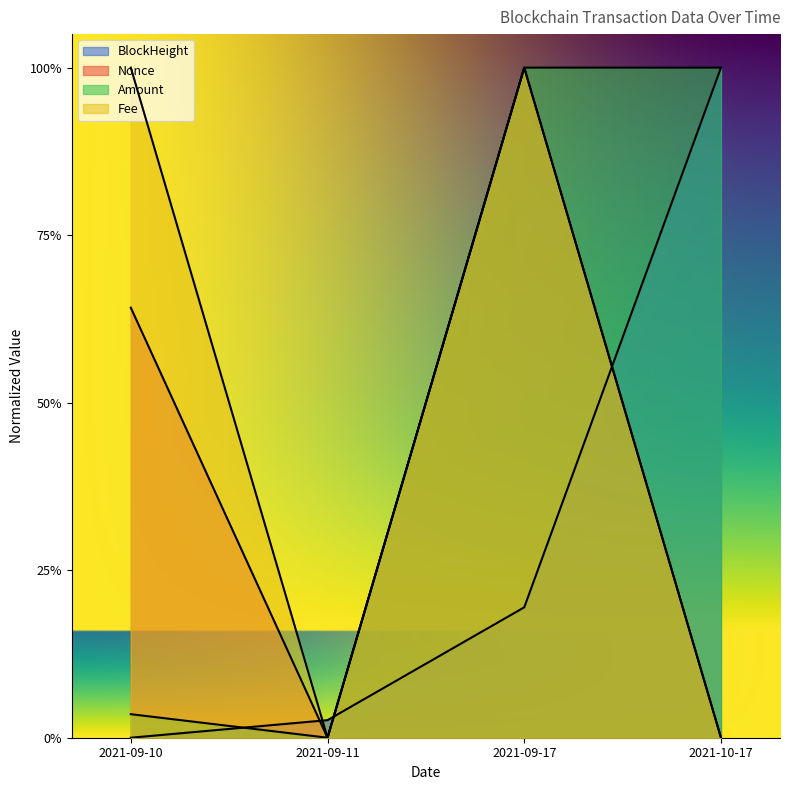

What is the value of the Fee point at the 1st from the left?

1.0